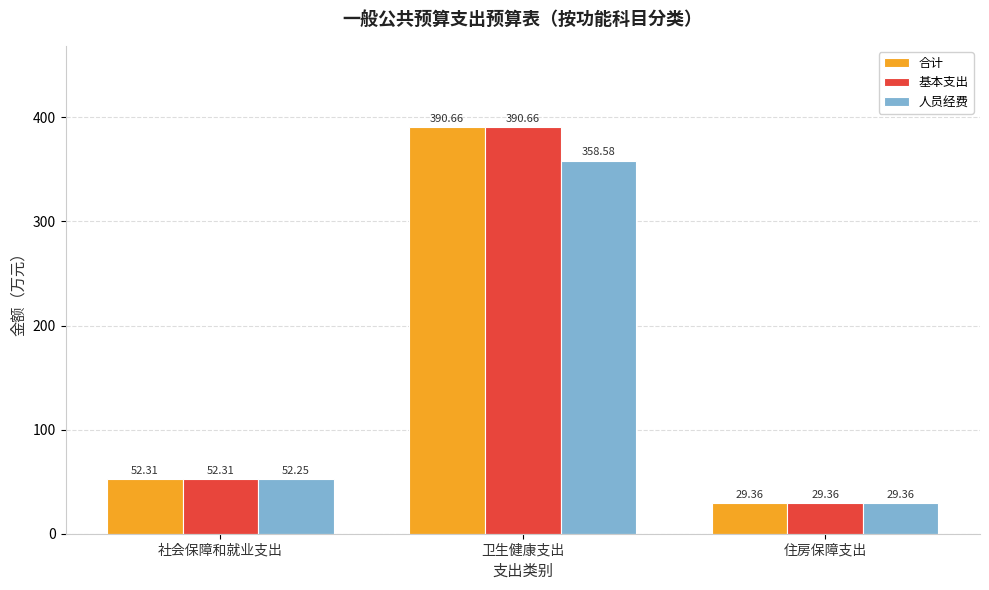

What position from the left is 住房保障支出?

3